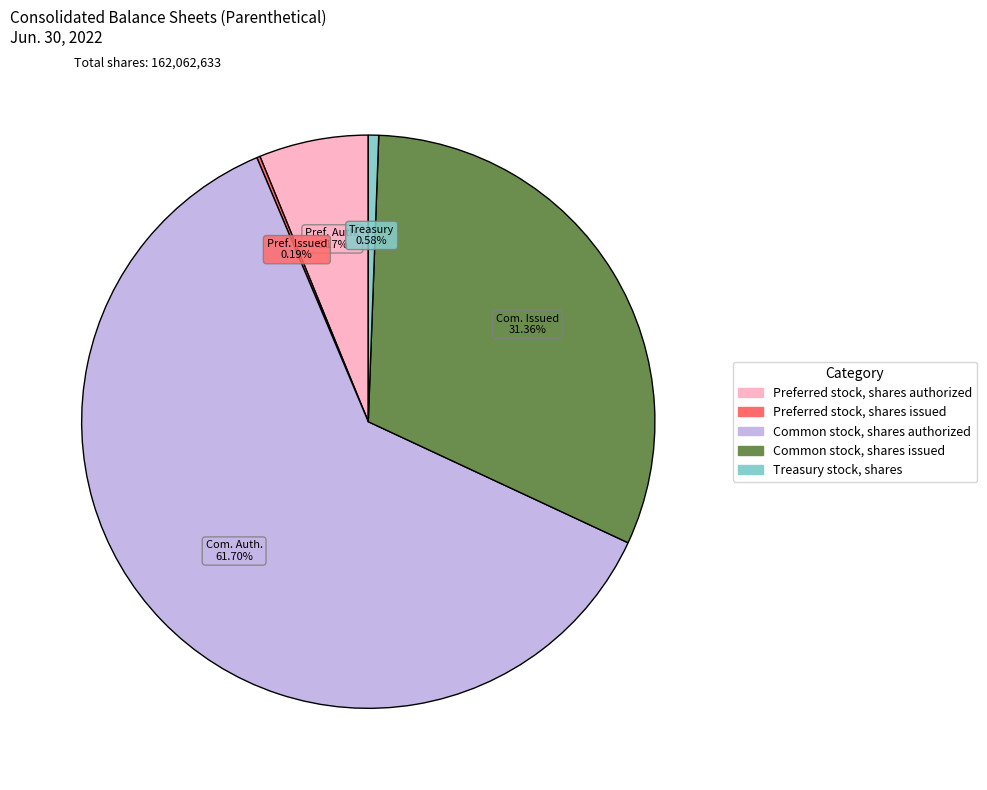

Which has a higher value, Preferred stock, shares authorized or Common stock, shares issued?

Common stock, shares issued